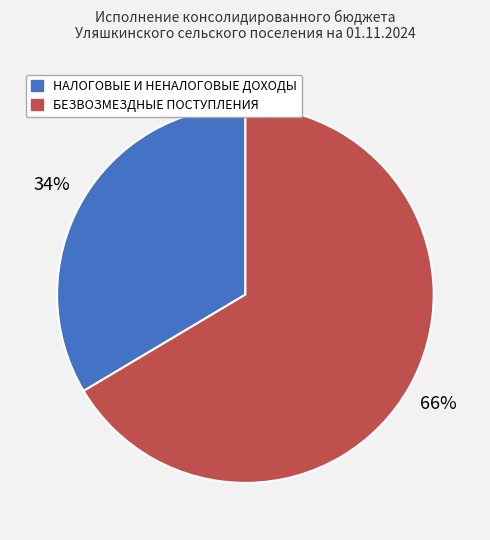

Is there any slice that represents more than half of the pie?

Yes